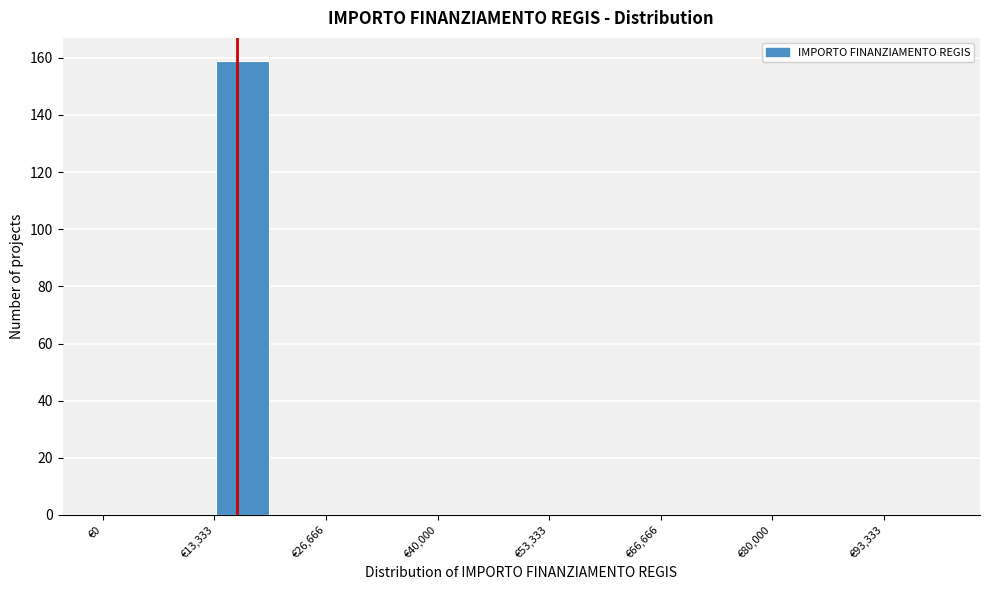

Read against the x-axis, roughly where is the centre of the tallest bar?

16000